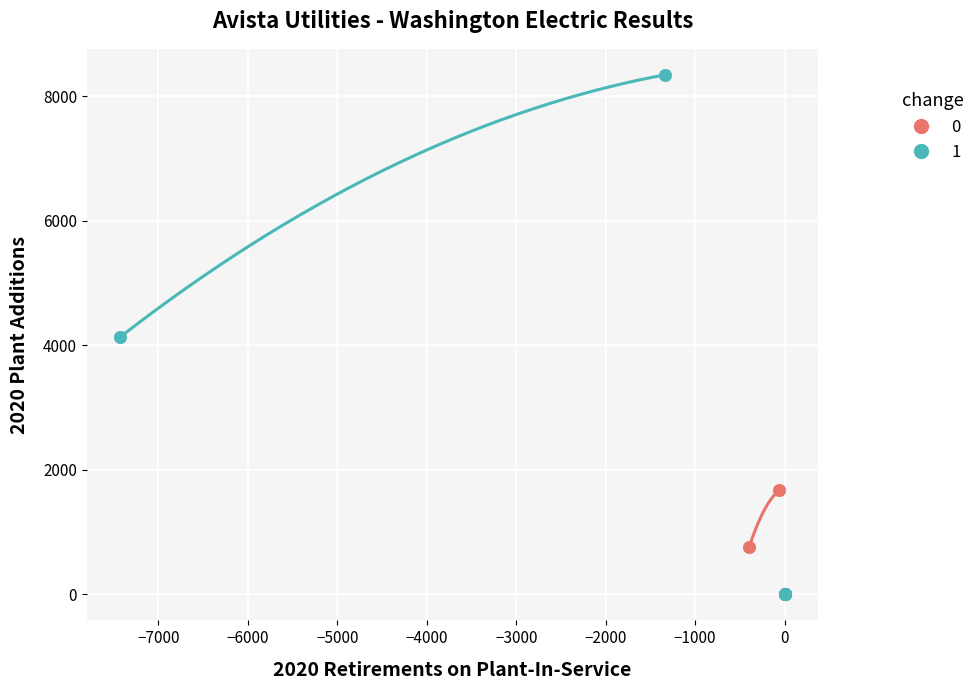

Which series reaches the maximum Y coordinate?

1